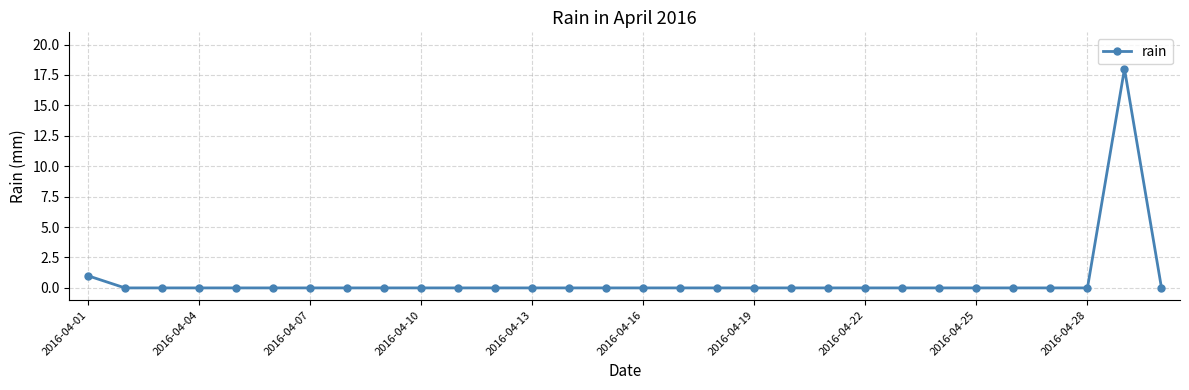

What is the greatest value displayed?

18